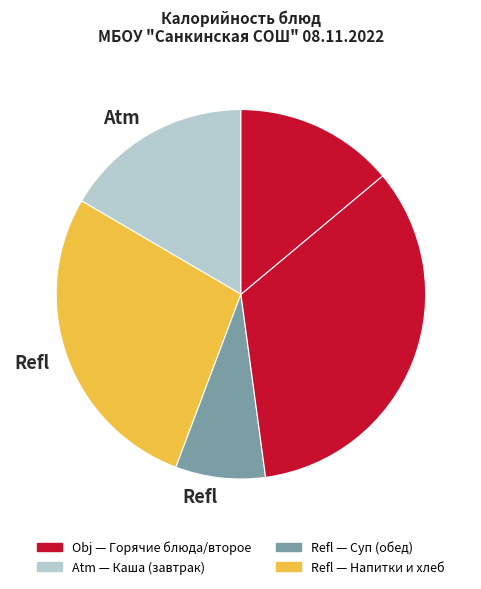

How many segments does this pie chart have?

5